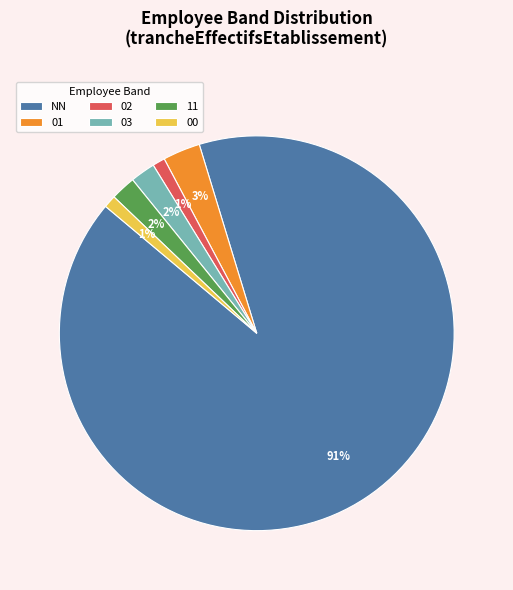

To the nearest percent, what portion does 03 represent?

2%